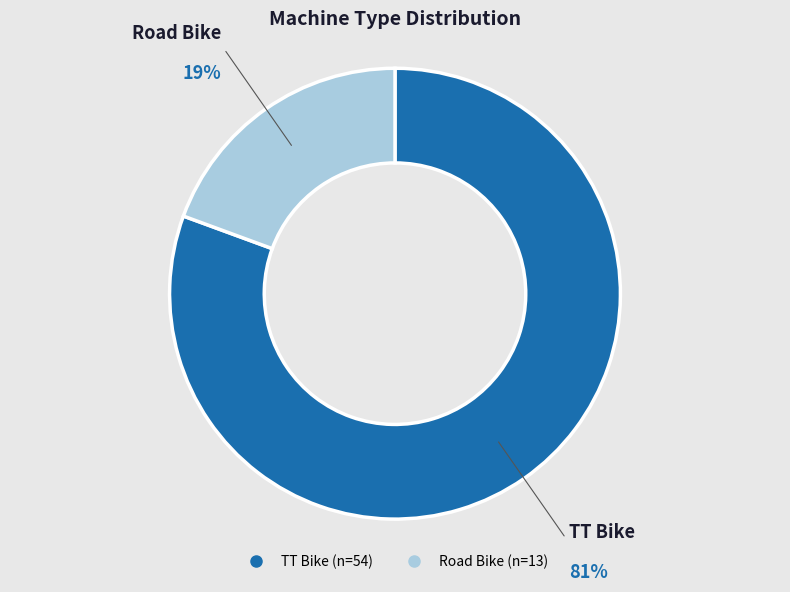

Which category accounts for the majority?

TT Bike